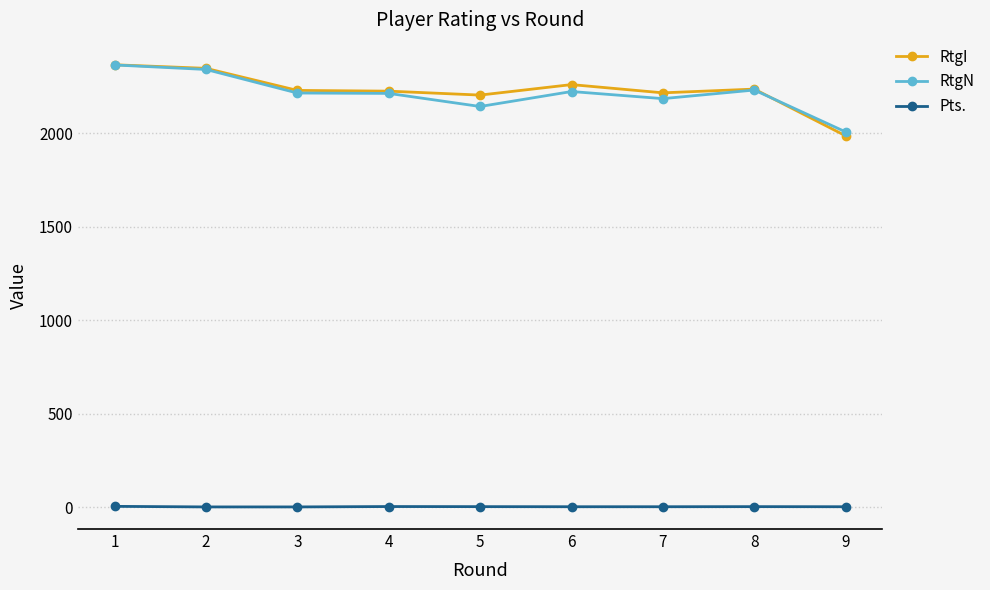

The value of RtgN at 1 is 2365.0. True or false?

True